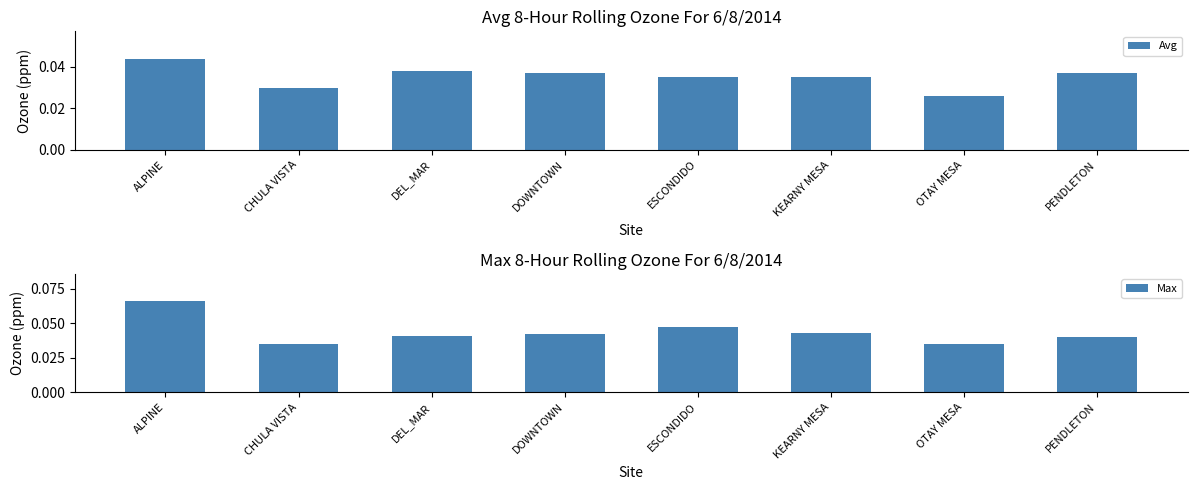

Reading right to left, what are all the values shown in this chart?

Avg: 0.0	0.0	0.0	0.0	0.0	0.0	0.0	0.0
Max: 0.0	0.0	0.0	0.0	0.0	0.0	0.0	0.1